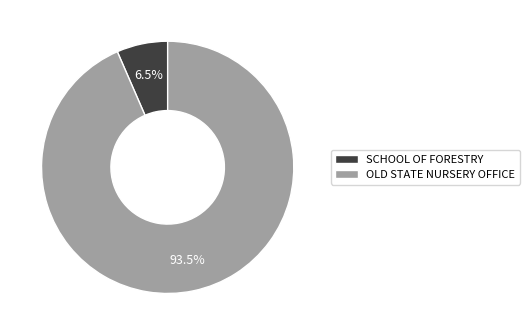

Count the number of slices in the pie.

2